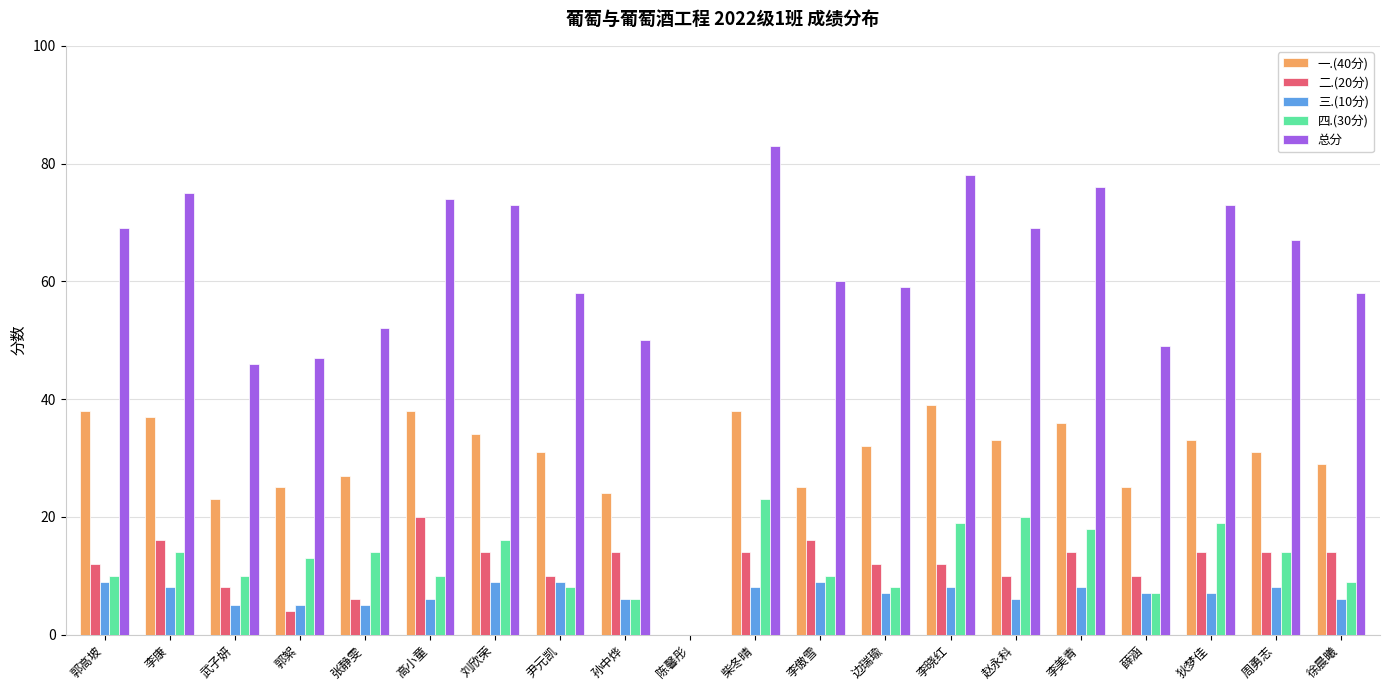

At which category is the sum across all series the highest?

柴冬晴